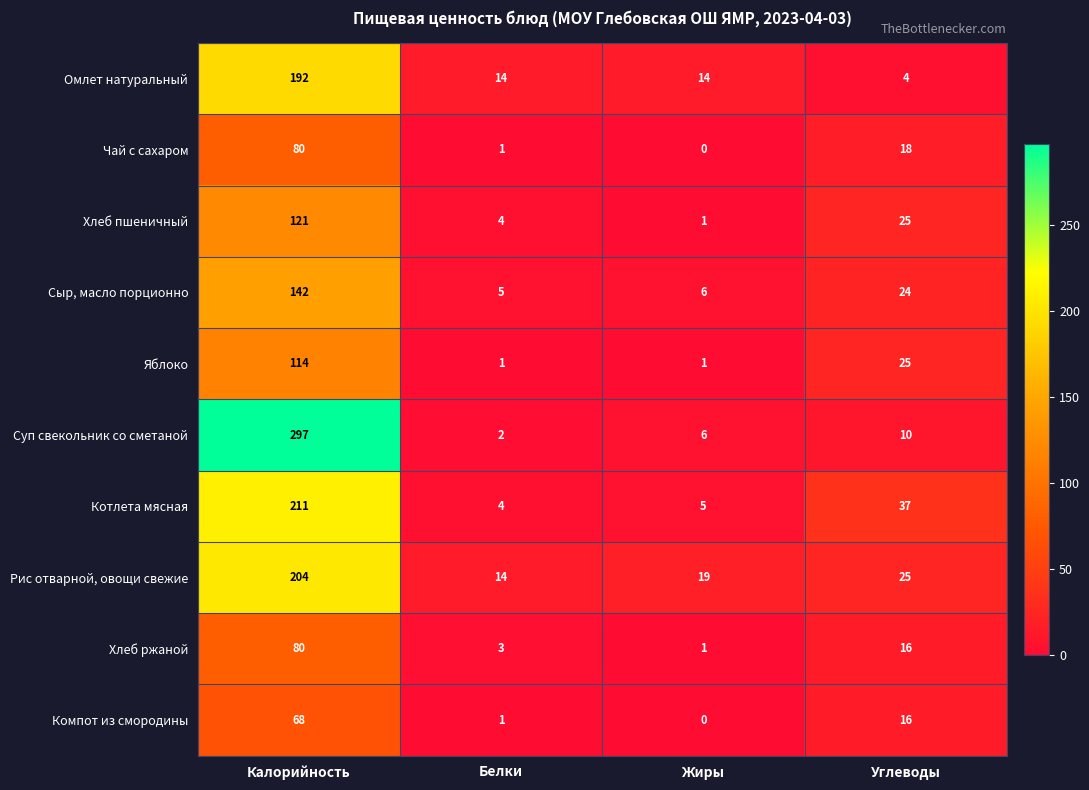

Is it true that Сыр, масло порционно equals 24 at Углеводы?

True